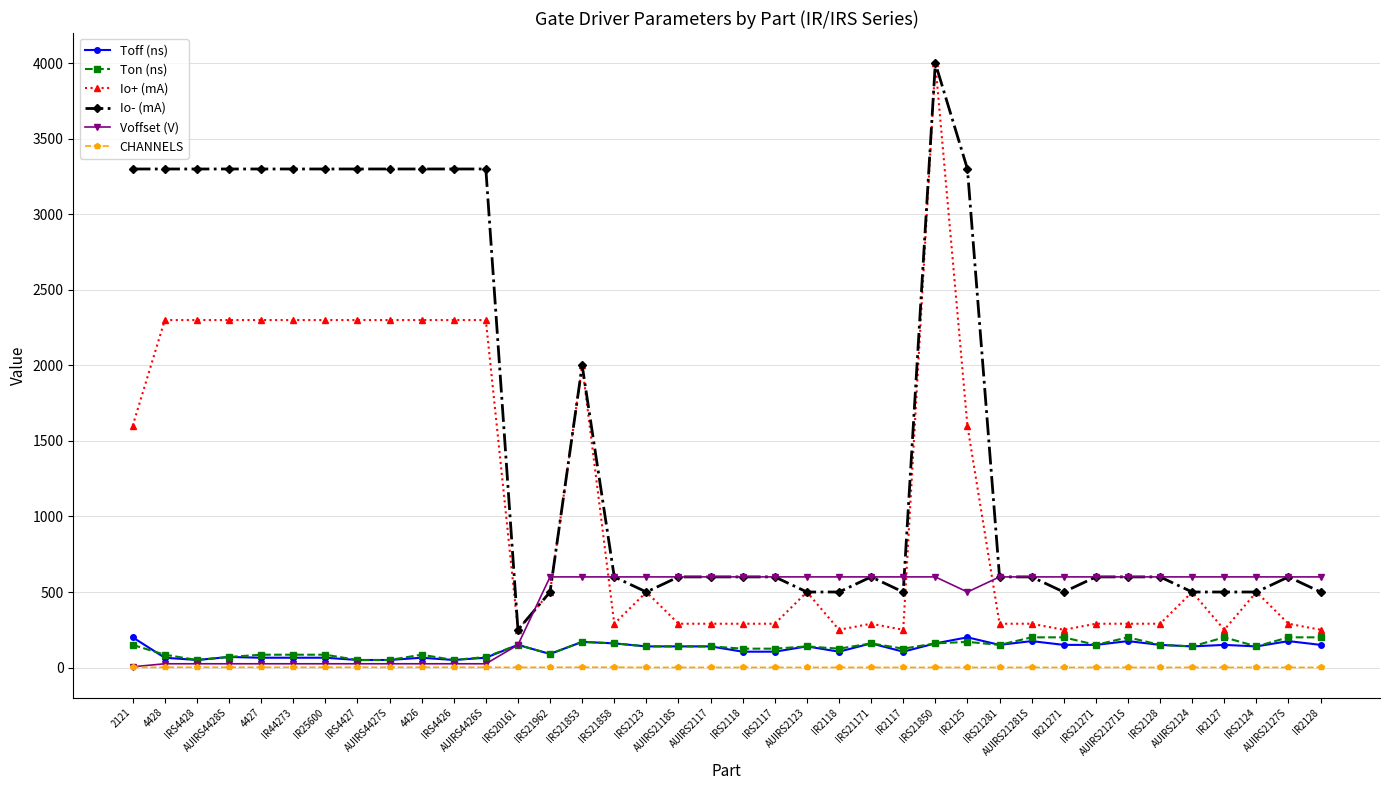

What is the difference between the maximum and minimum values in the Io- (mA) series?

3750